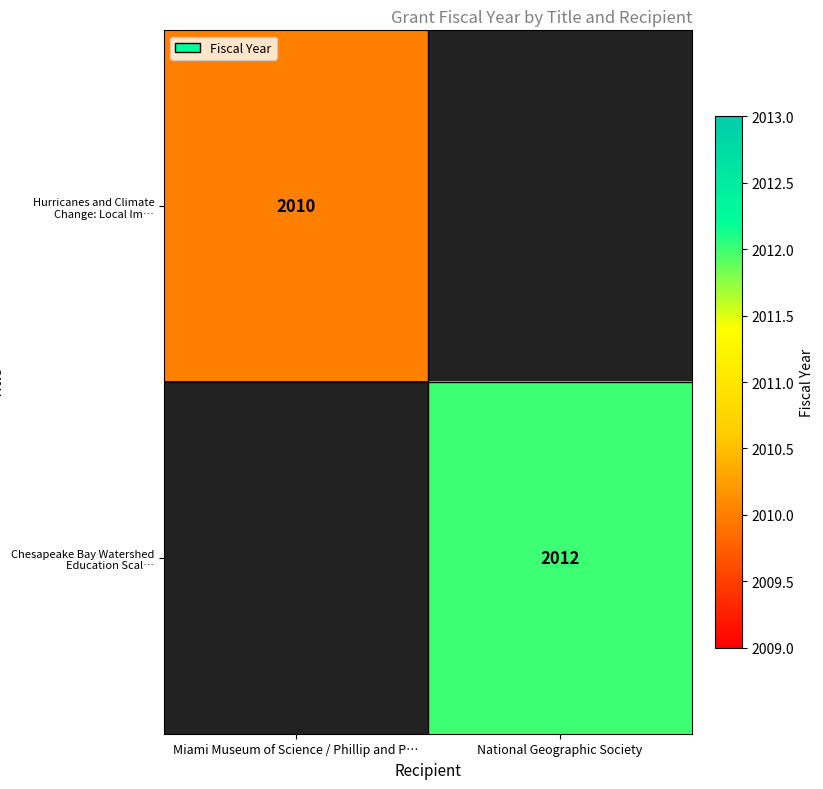

True or false: Hurricanes and Climate Change: Local Im… has a value of 698 at Miami Museum of Science / Phillip and P….

False